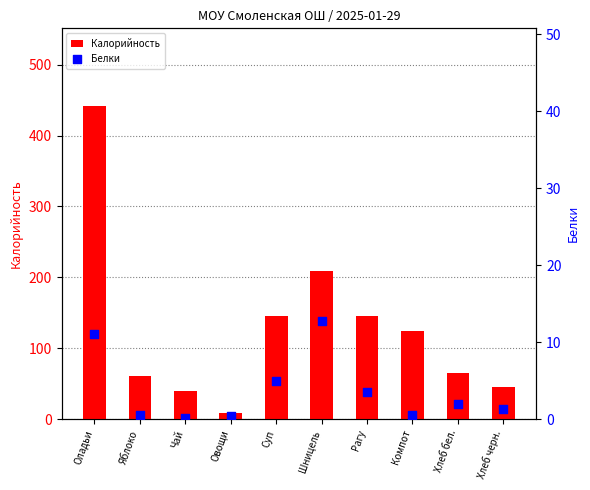

At which category is the sum across all series the highest?

Оладьи